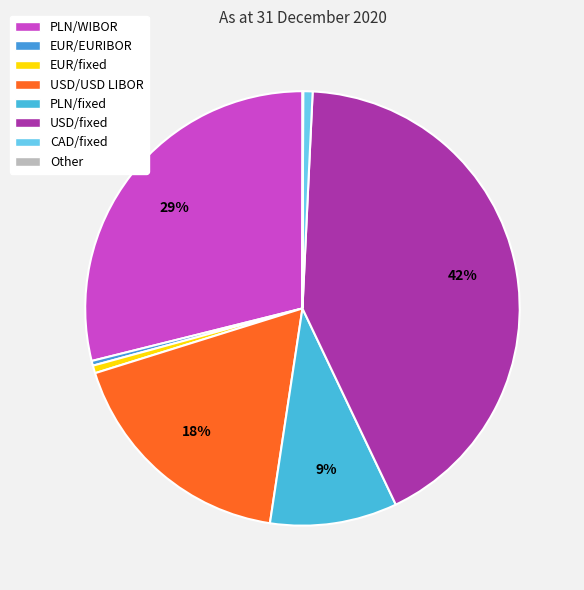

What percentage is the CAD/fixed slice, to the nearest percent?

1%